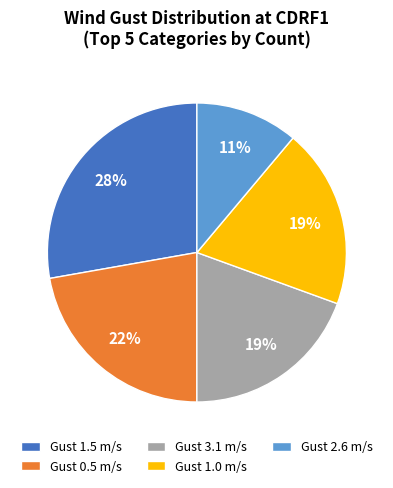

Is the sum of Gust 0.5 m/s and Gust 1.0 m/s greater than half?

No